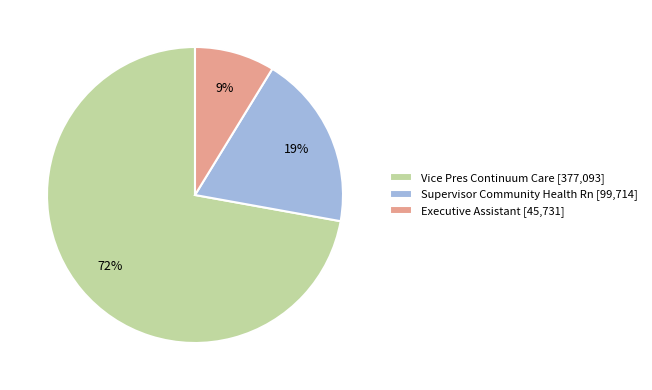

What is the largest slice in the pie chart?

Vice Pres Continuum Care